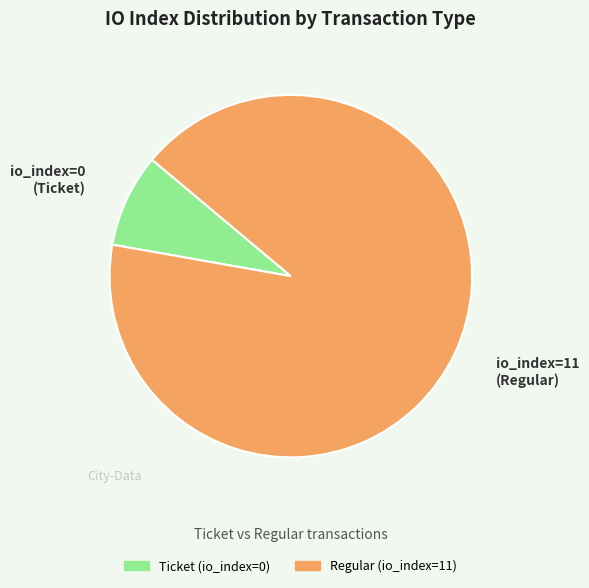

Combined, do Ticket (io_index=0) and Regular (io_index=11) account for over 50%?

Yes